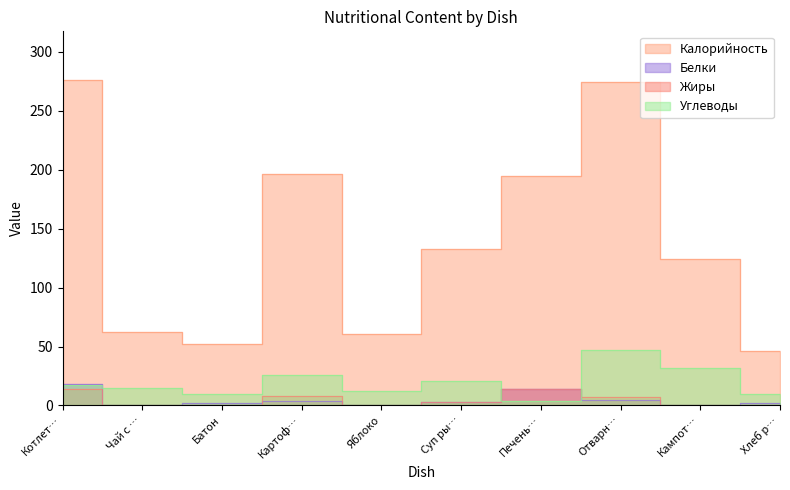

Is it true that Калорийность equals 61.0 at Яблоко?

True